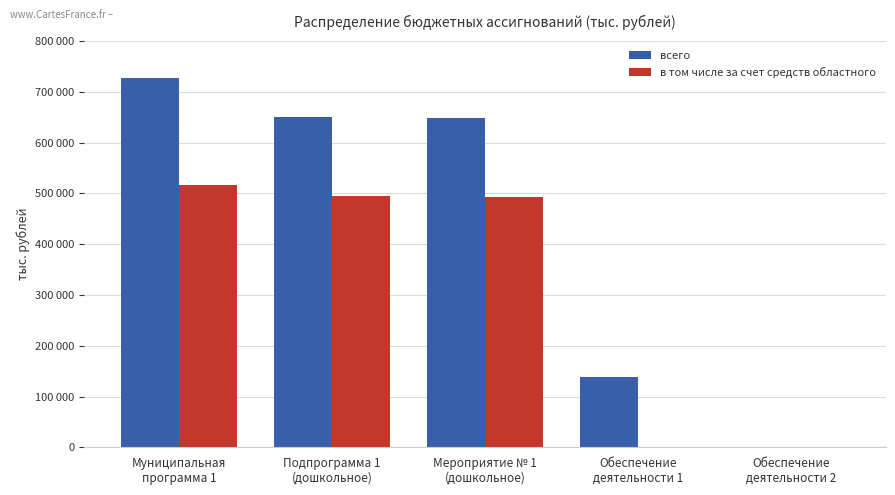

Which label corresponds to the smallest value in the chart?

Обеспечение
деятельности 1